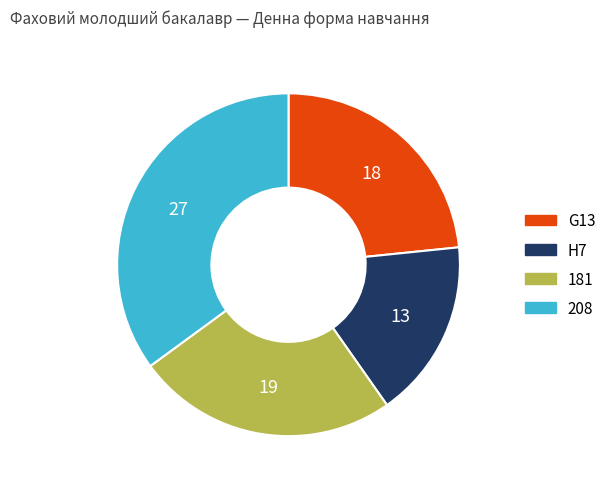

Between 208 and G13, which is larger?

208